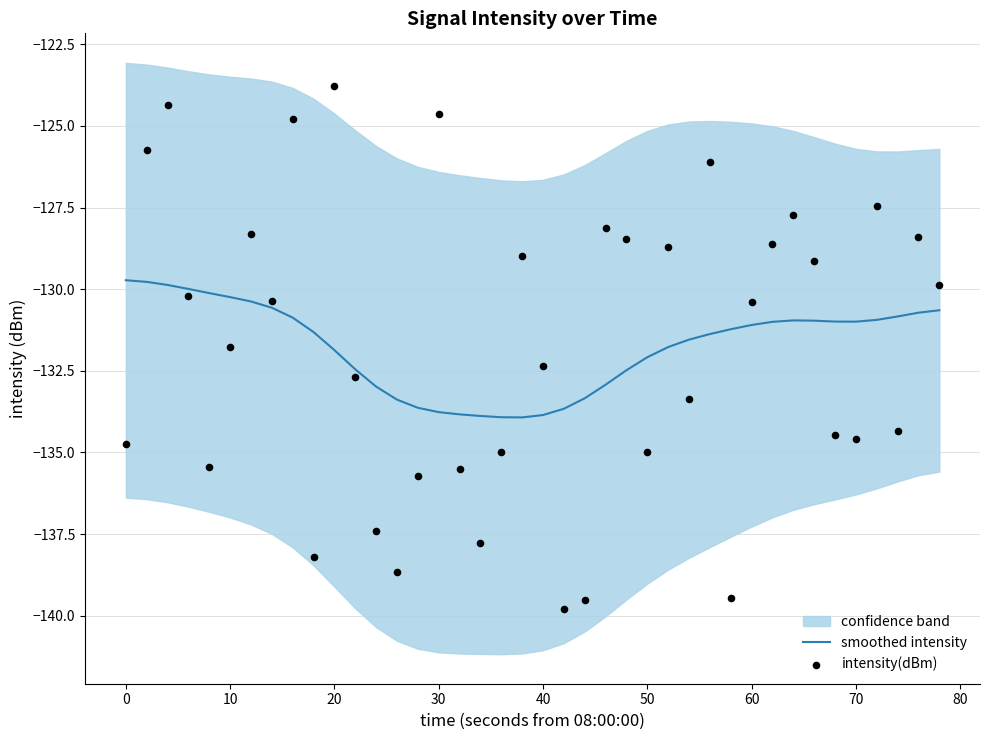

At how many categories does at least one series exceed -139?

40